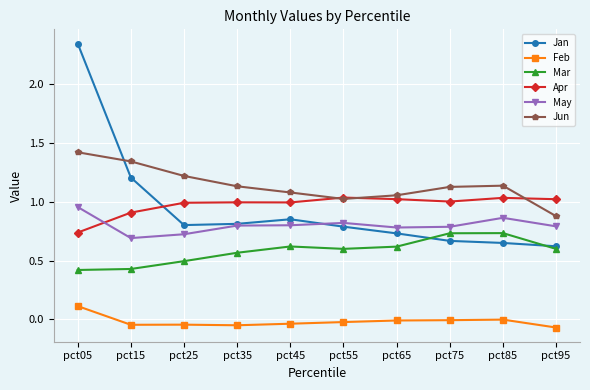

Which label corresponds to the largest value in the chart?

pct05